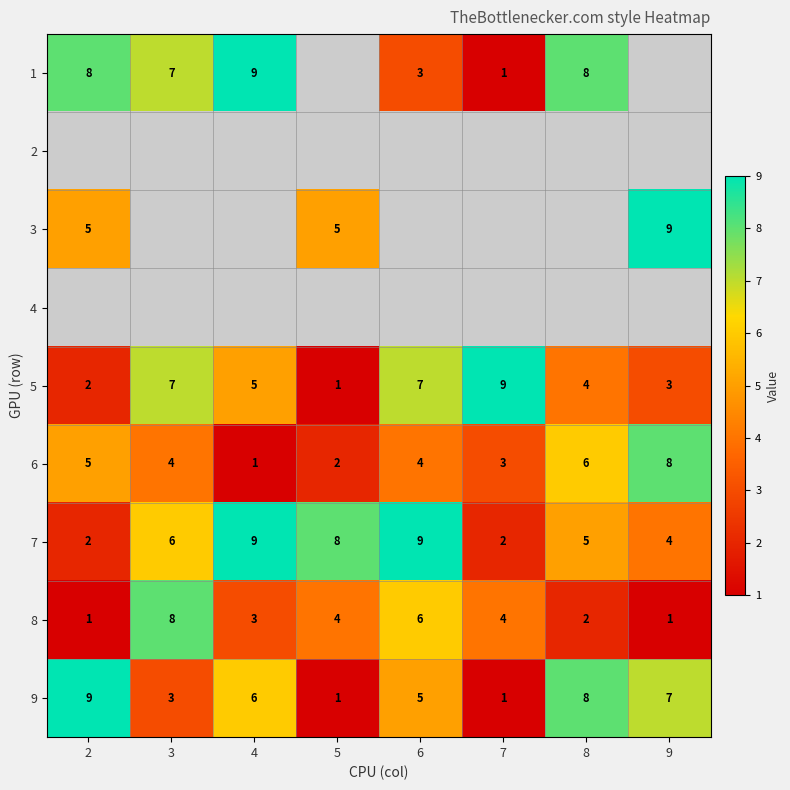

The 3 series shows 9 at 2. True or false?

False